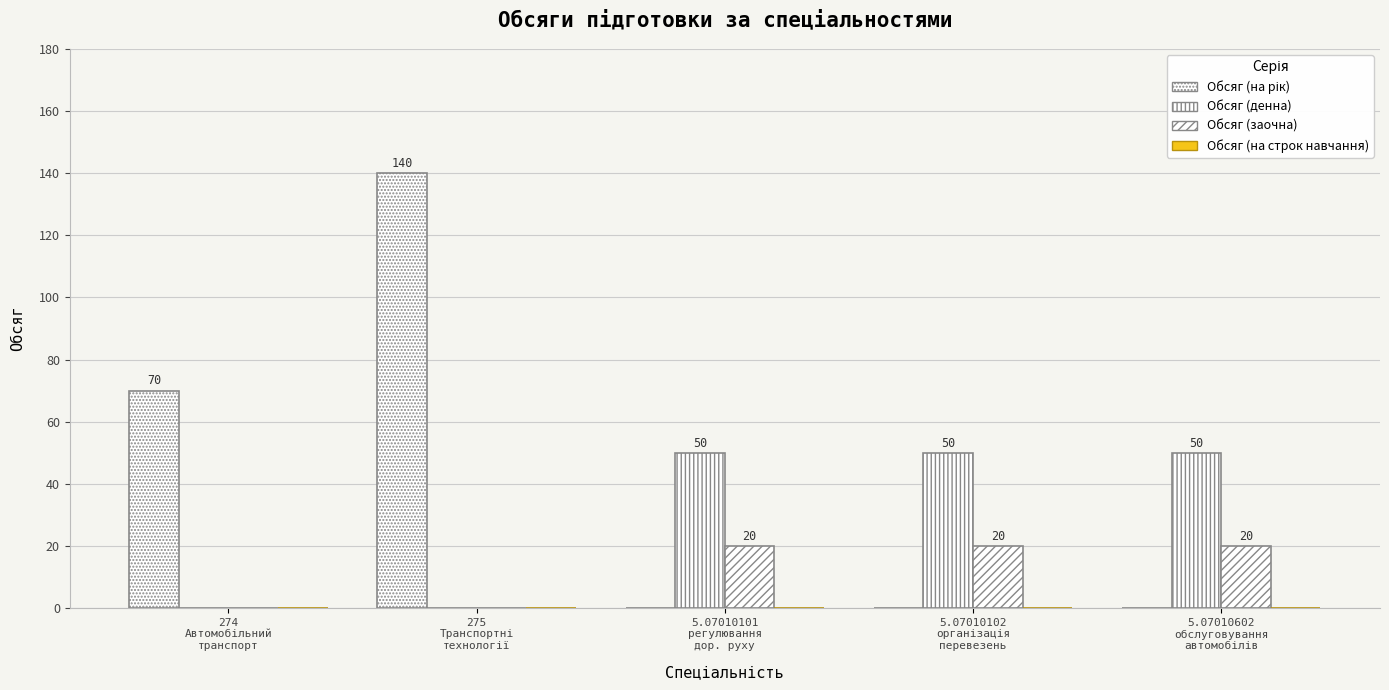

Does the chart contain stacked bars?

No